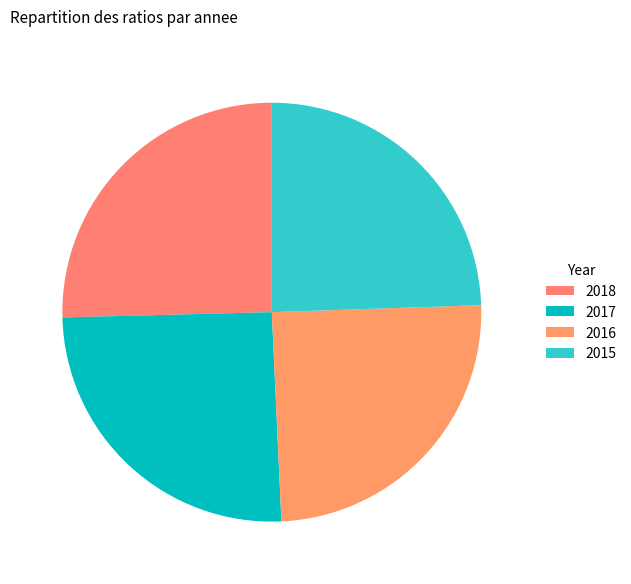

To the nearest percent, what portion does 2016 represent?

25%